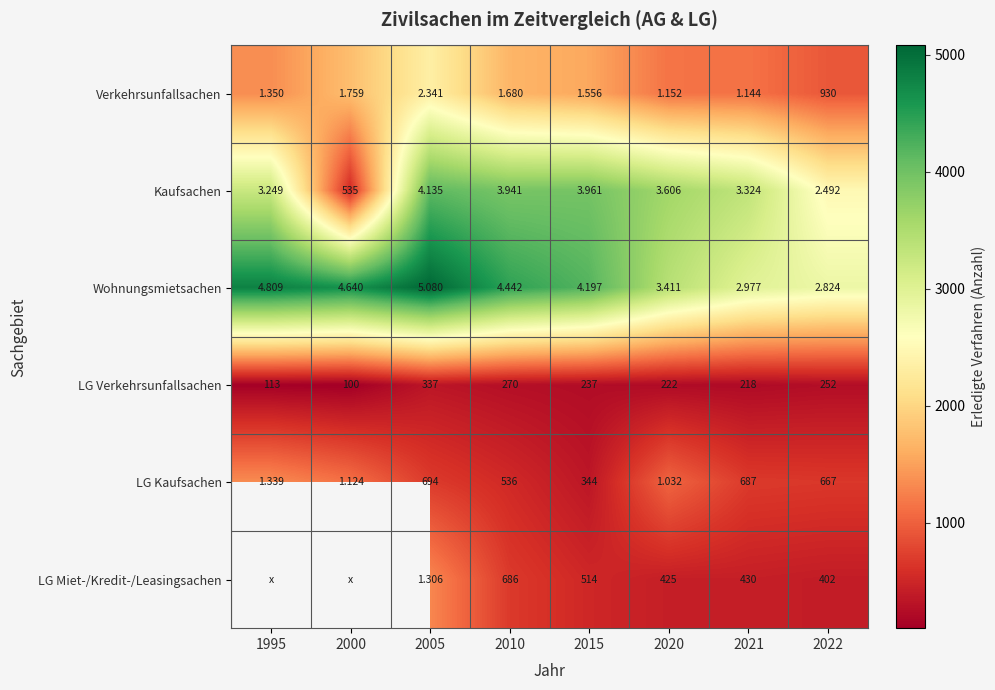

How many values in the Kaufsachen series exceed 3606?

3